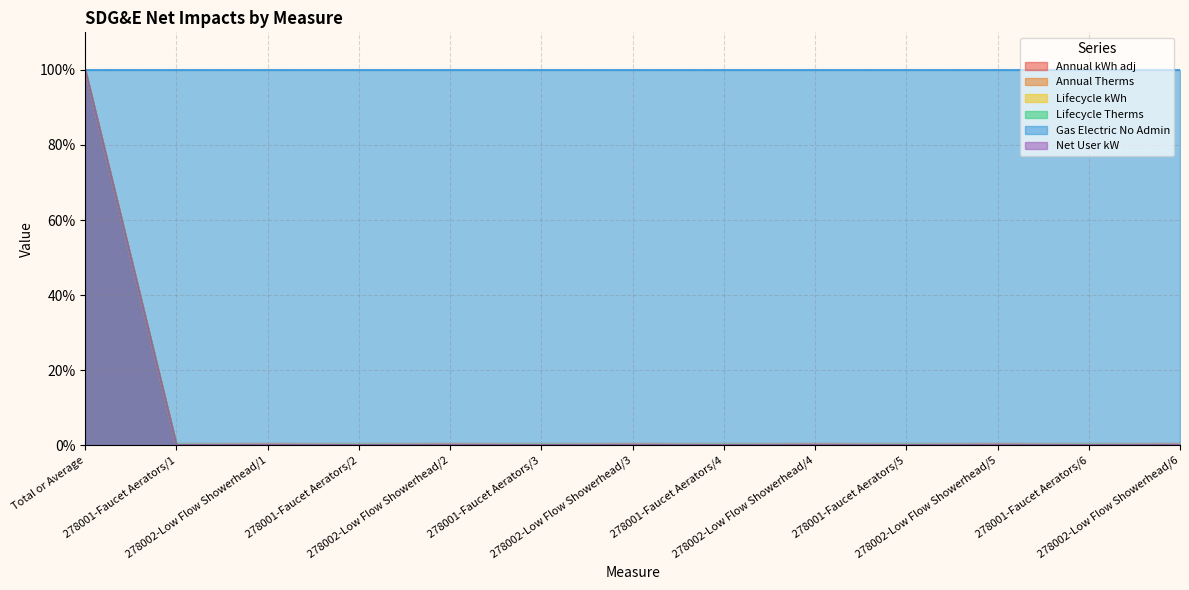

Which series has the widest spread of values?

Annual kWh adj